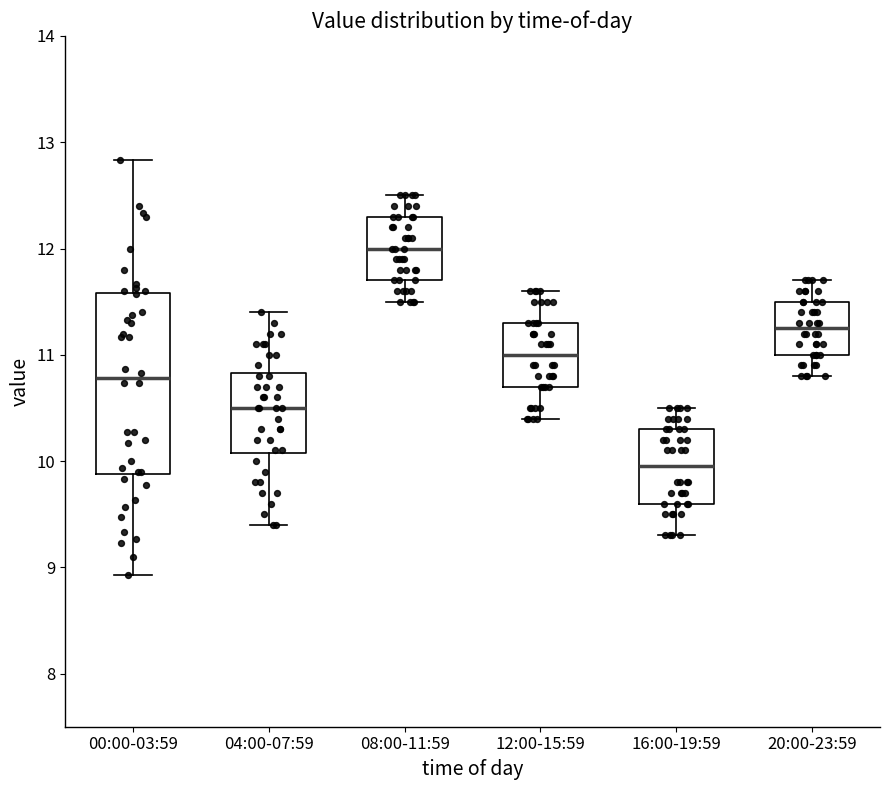

Reading left to right, transcribe this box plot: for each box, give where its median line is, the range the box spans, and where its two whiskers end, as read against the y-axis. The values are not printed on the chart, so give them approximately, as read against the axis.

00:00-03:59: median 10.8, box 9.9 to 11.6, whiskers 8.9 to 12.8
04:00-07:59: median 10.5, box 10.1 to 10.8, whiskers 9.4 to 11.4
08:00-11:59: median 12.0, box 11.7 to 12.3, whiskers 11.5 to 12.5
12:00-15:59: median 11.0, box 10.7 to 11.3, whiskers 10.4 to 11.6
16:00-19:59: median 10.0, box 9.6 to 10.3, whiskers 9.3 to 10.5
20:00-23:59: median 11.3, box 11.0 to 11.5, whiskers 10.8 to 11.7